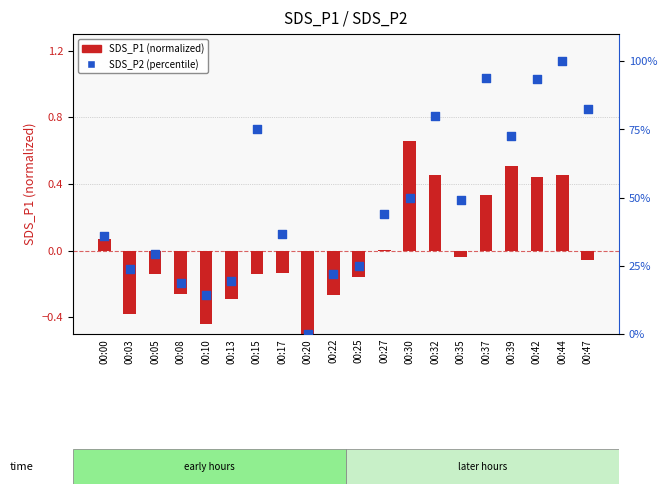

What is the total value across all series at 00:37?

94.2